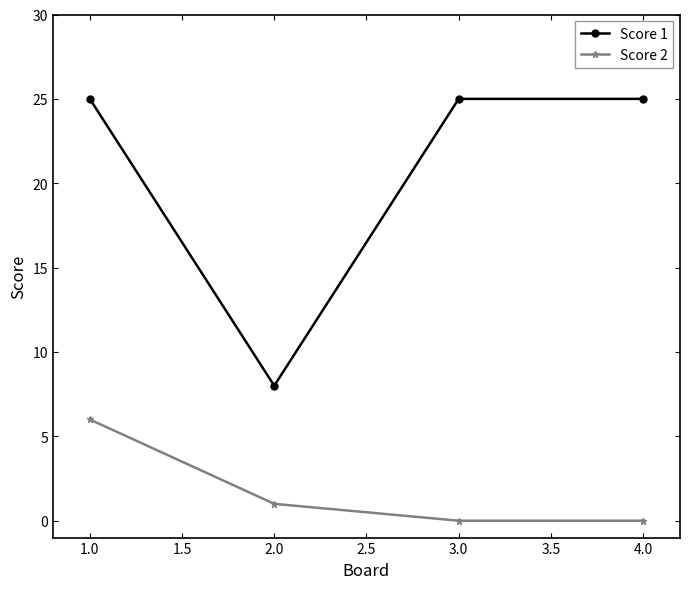

At which label does Score 2 reach its peak?

1.0